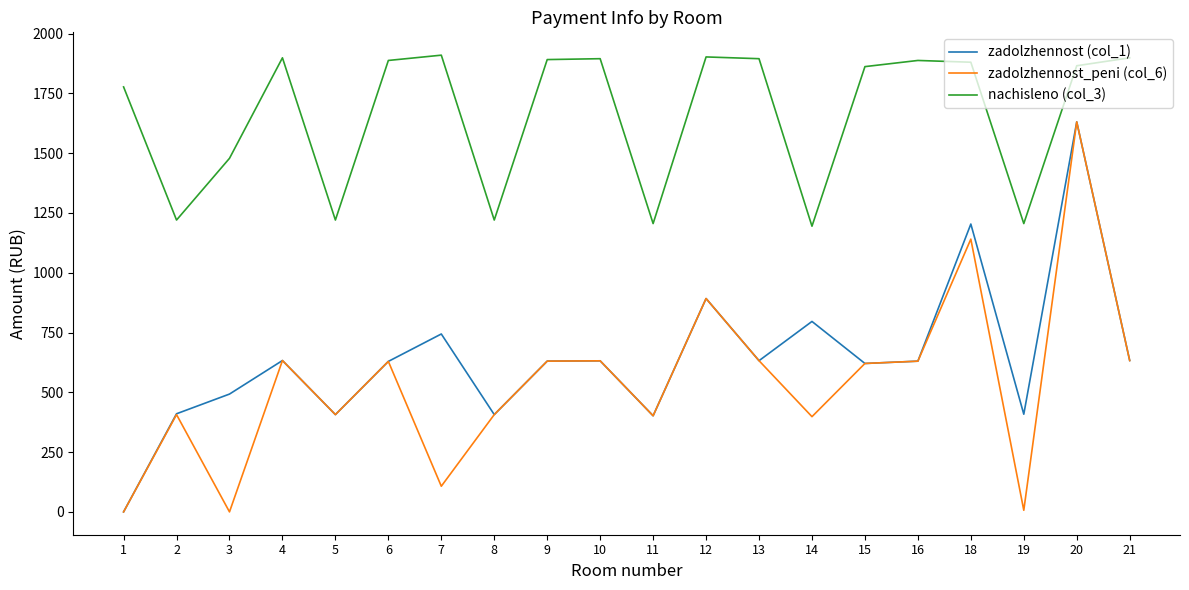

What is the sum of all nachisleno (col_3) values?

33197.8